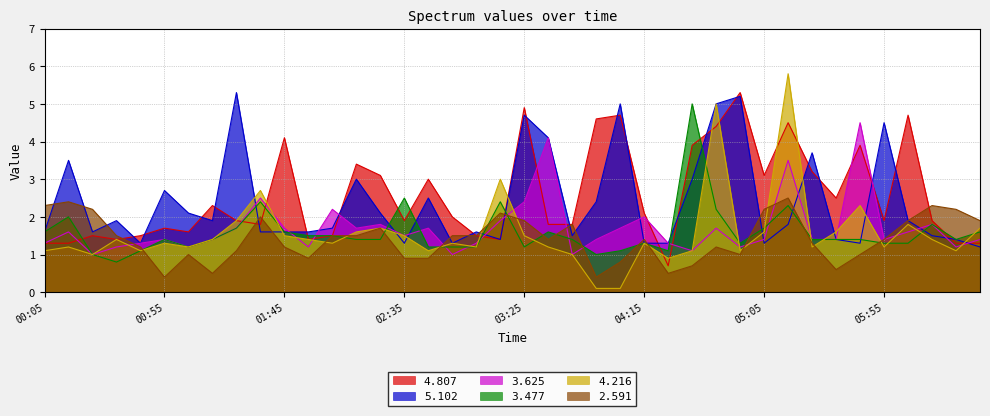

What is the maximum value for 4.807?

5.3